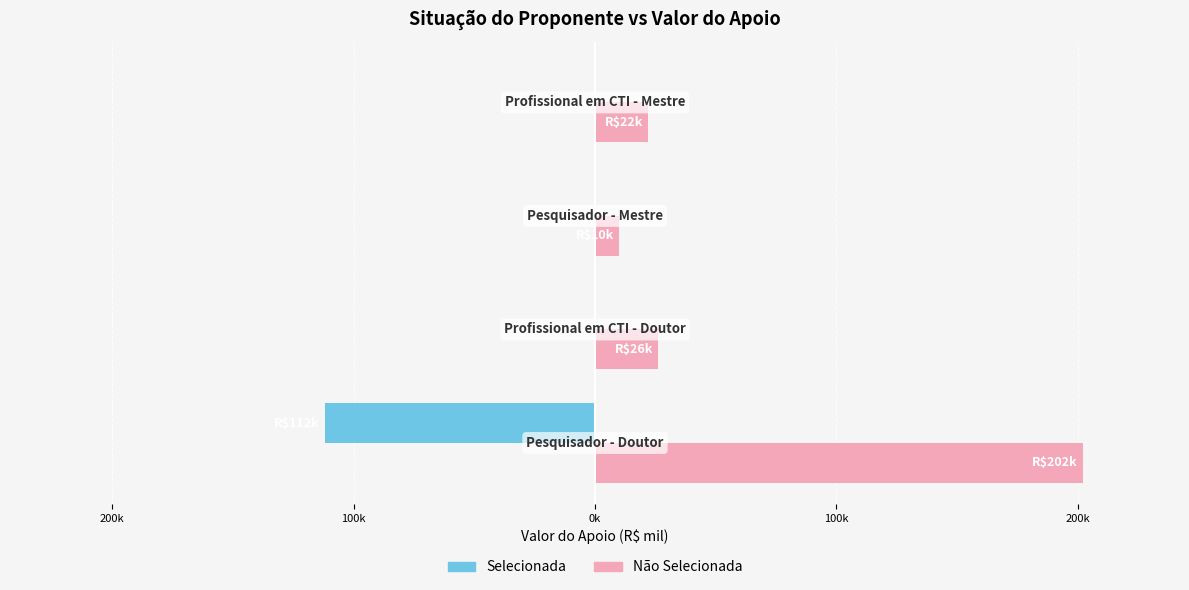

What is the average value of the Selecionada series?

-28